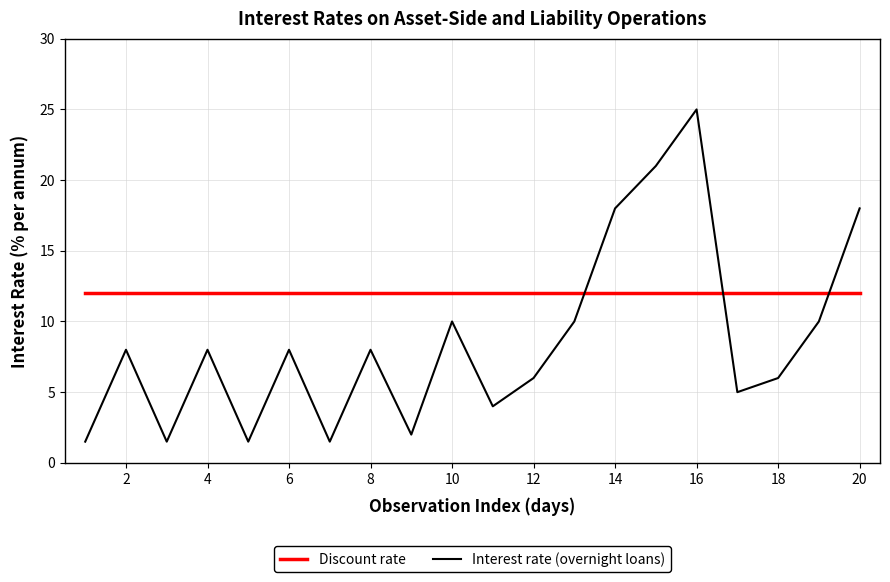

What is the smallest value displayed?

1.5